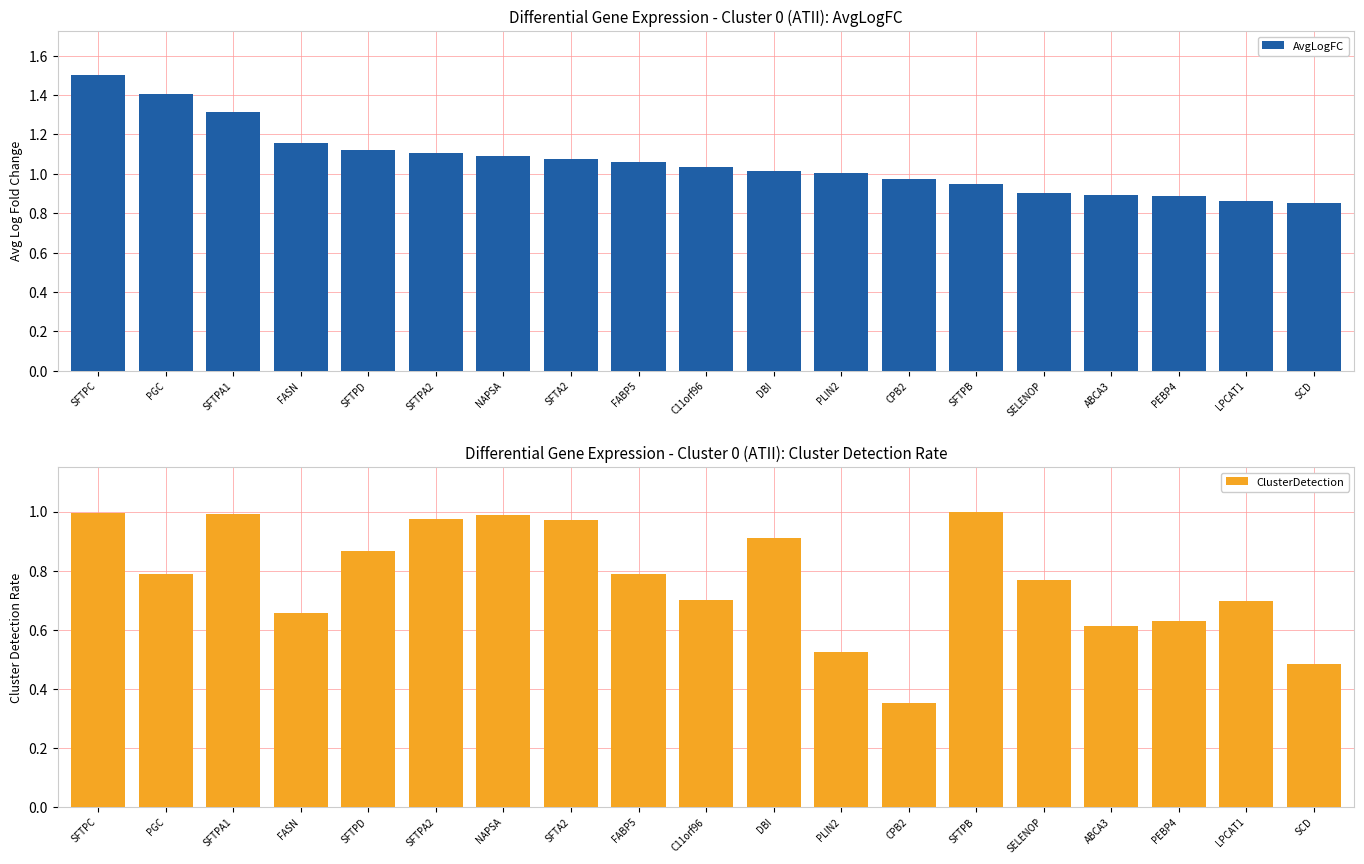

What is the value of the ClusterDetection bar at the 17th from the left?

0.6